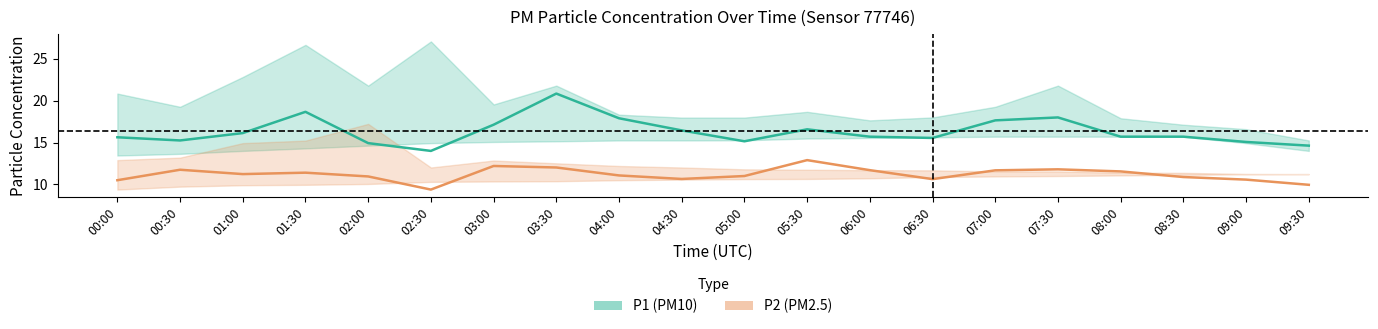

The P2 series shows 5.9 at 03:30. True or false?

False